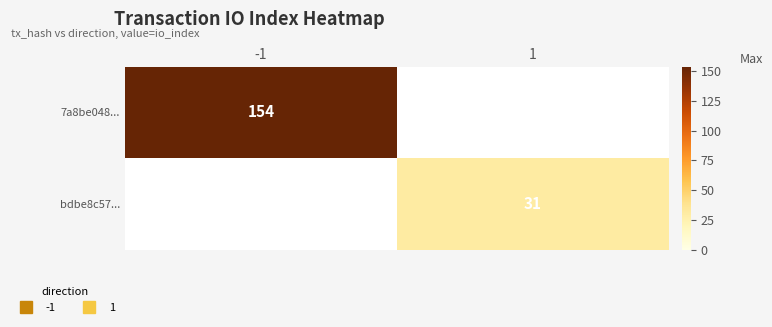

What is the smallest value displayed?

31.0